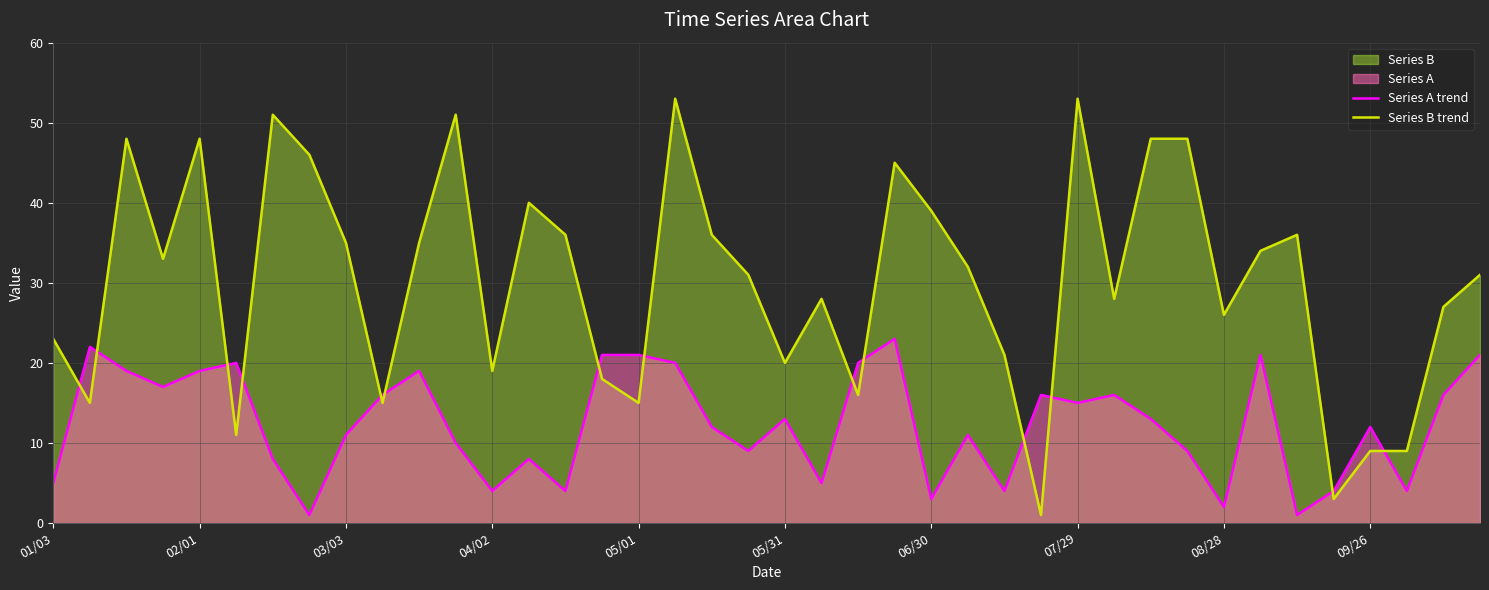

Rank the series by their average value, from highest to lowest.

Series B trend, Series A trend